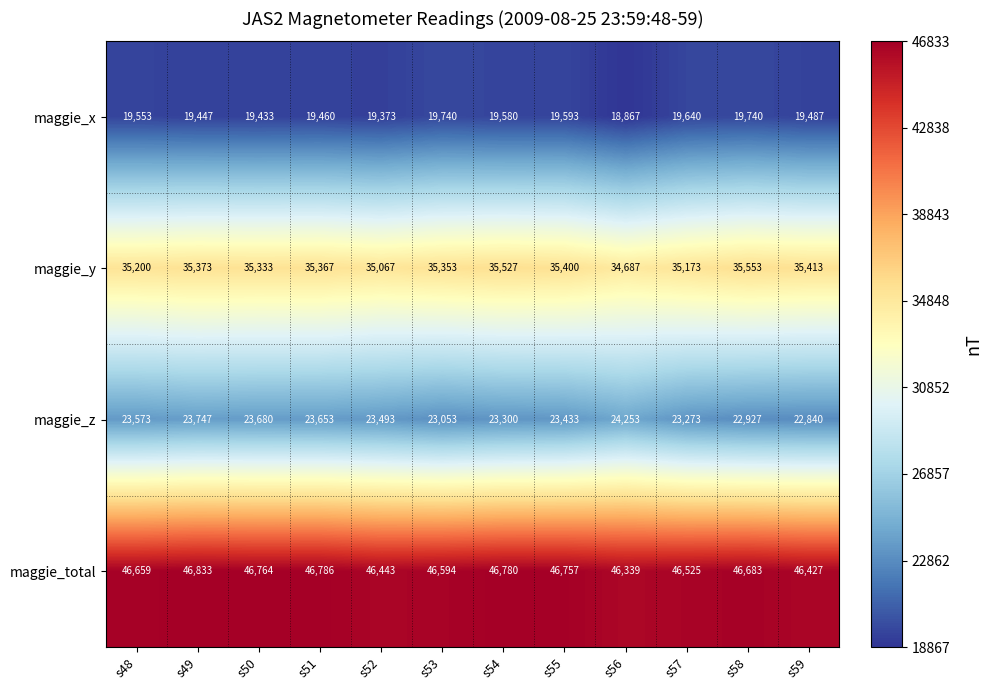

Rank the series at s57 from lowest to highest value.

maggie_x, maggie_z, maggie_y, maggie_total